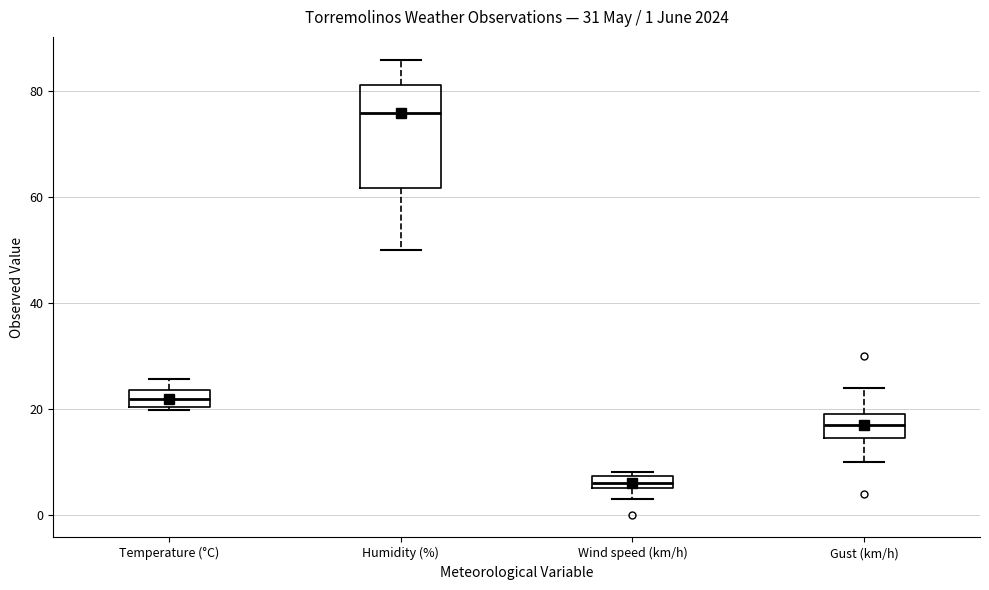

Which box is the tallest, from its lower edge to its upper edge?

Humidity (%)